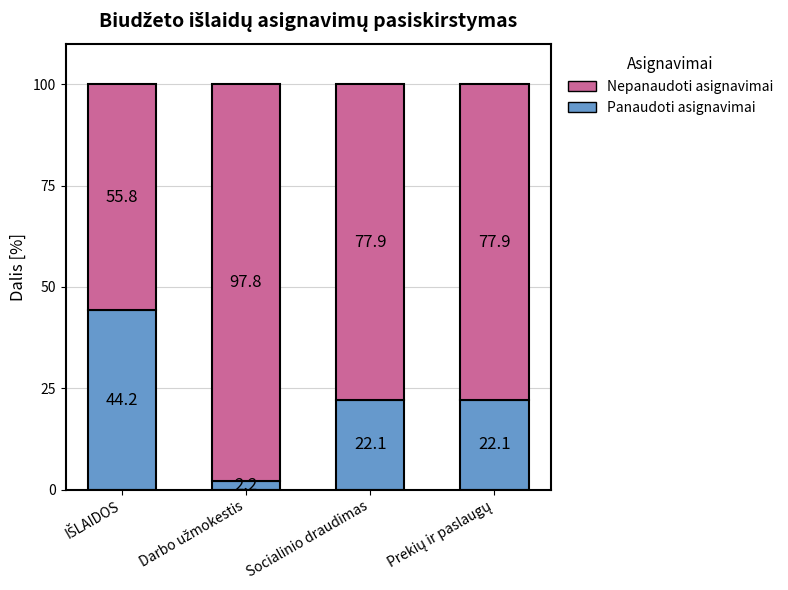

What is the average value of the Panaudoti asignavimai series?

22.7